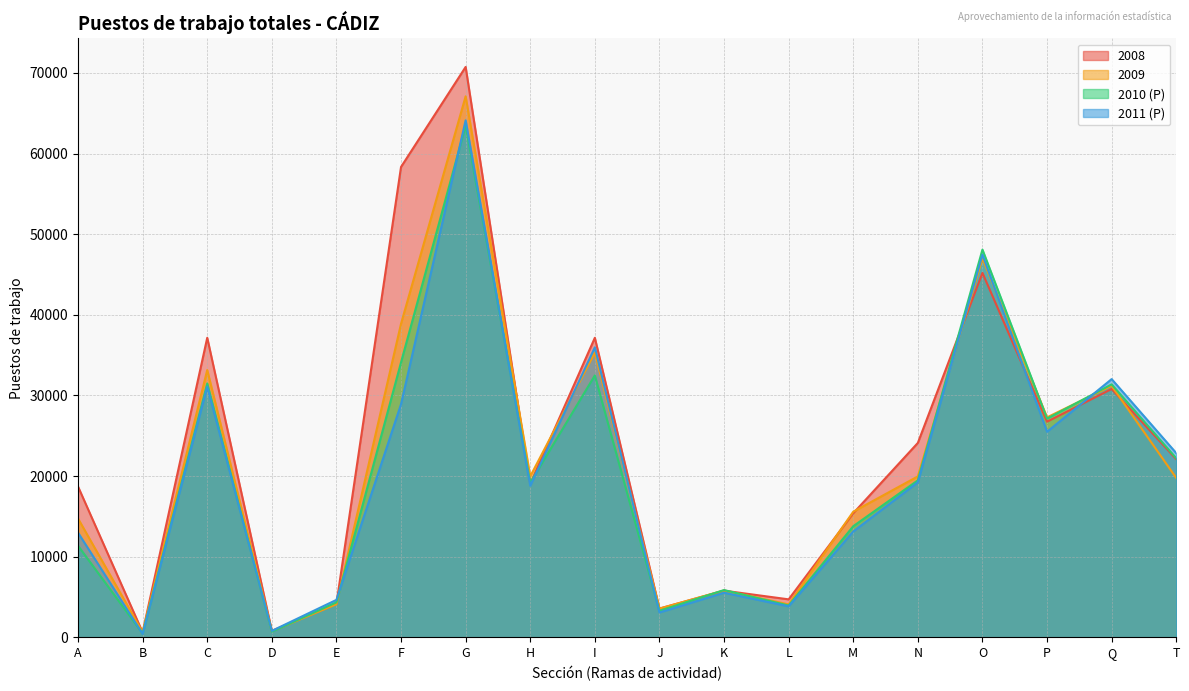

List the labels in order of 2010 (P) value, largest first.

G, O, F, I, C, Q, P, T, N, H, M, A, K, E, L, J, D, B